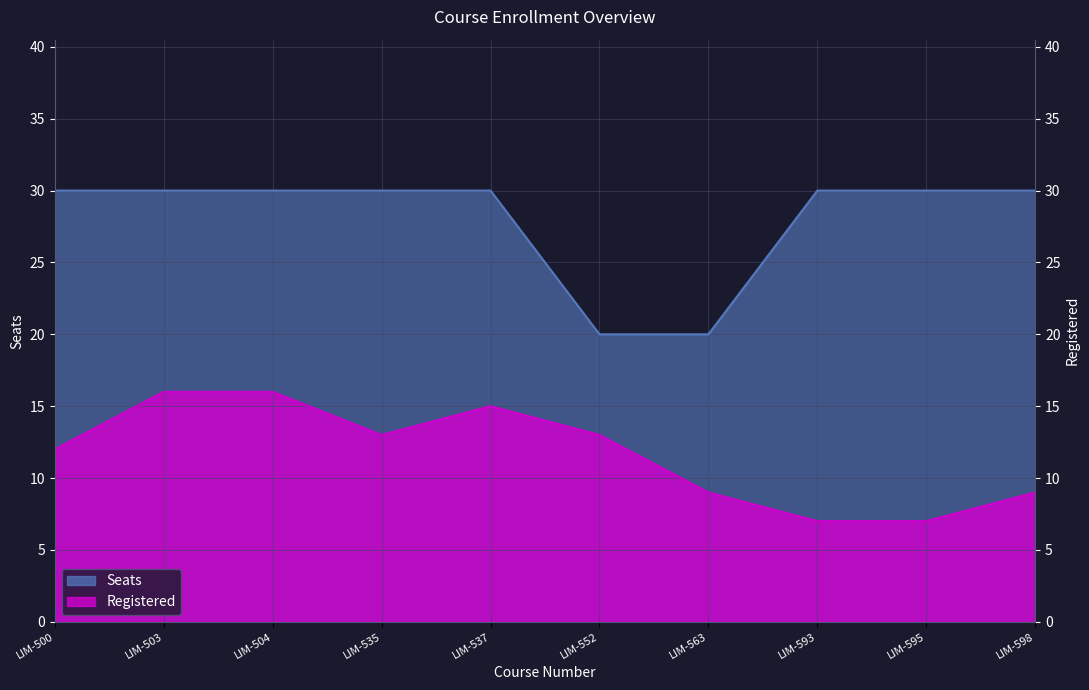

What is the value of the Seats point at the 1st from the left?

30